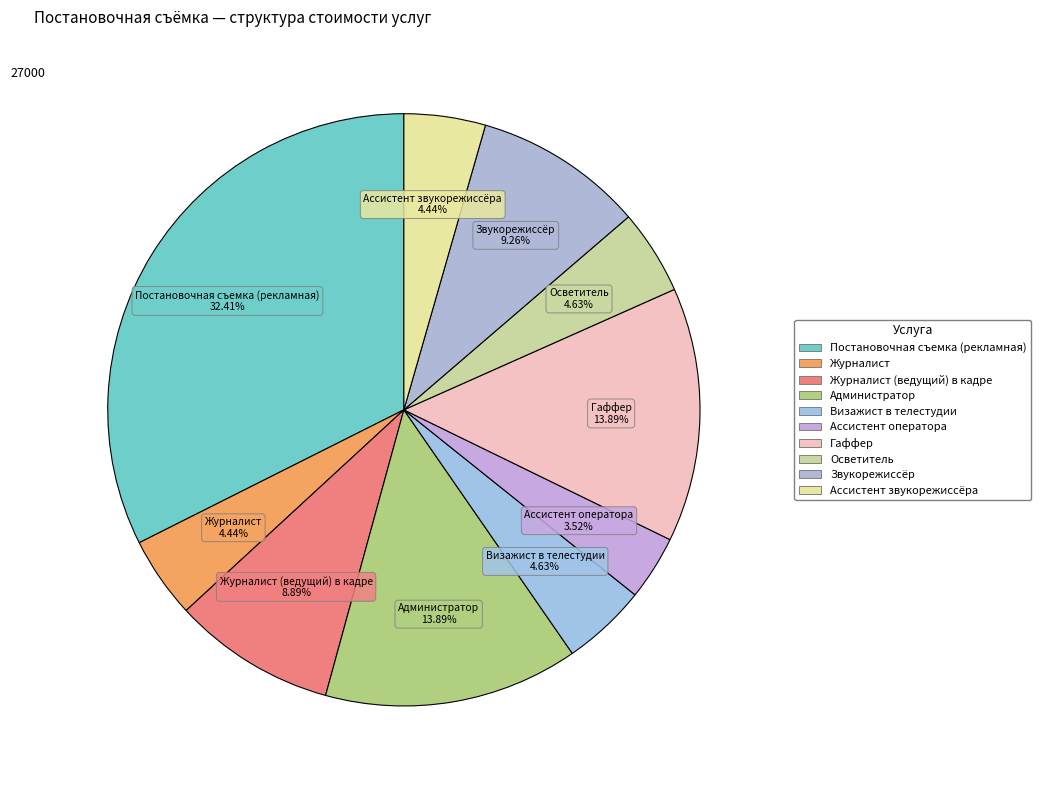

Rank the categories by value from lowest to highest.

Ассистент оператора, Журналист, Ассистент звукорежиссёра, Визажист в телестудии, Осветитель, Журналист (ведущий) в кадре, Звукорежиссёр, Администратор, Гаффер, Постановочная съемка (рекламная)